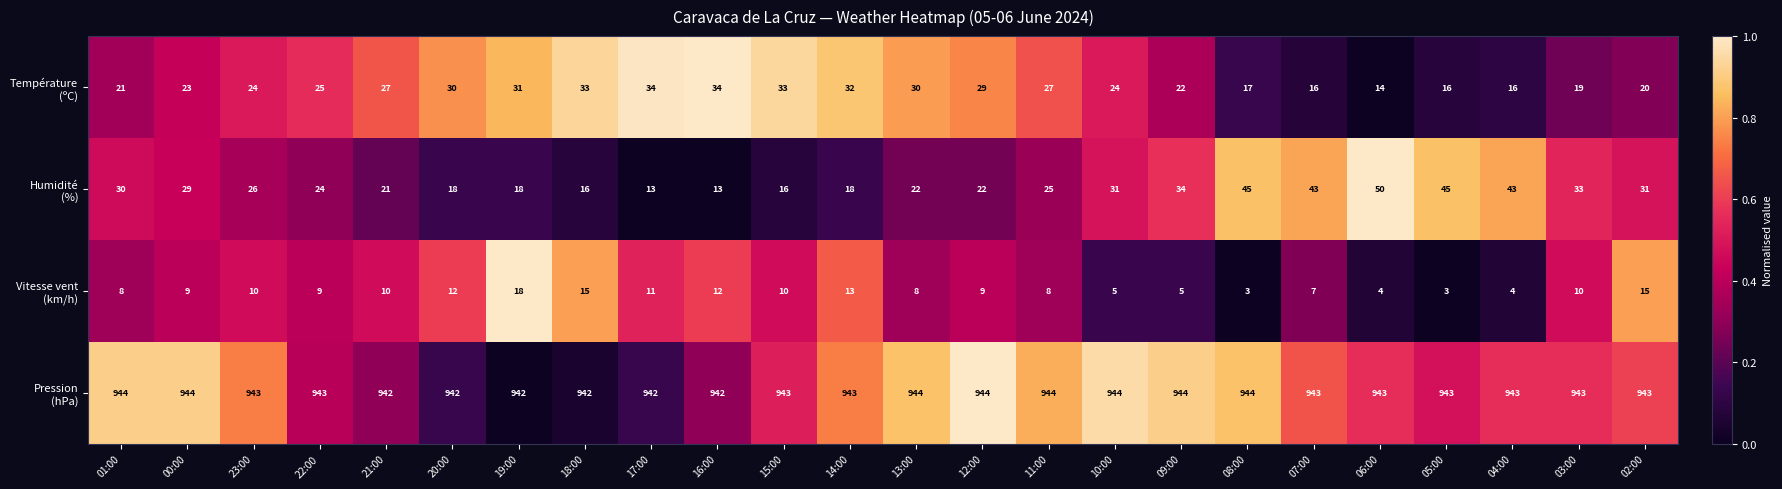

What is the greatest value displayed?

944